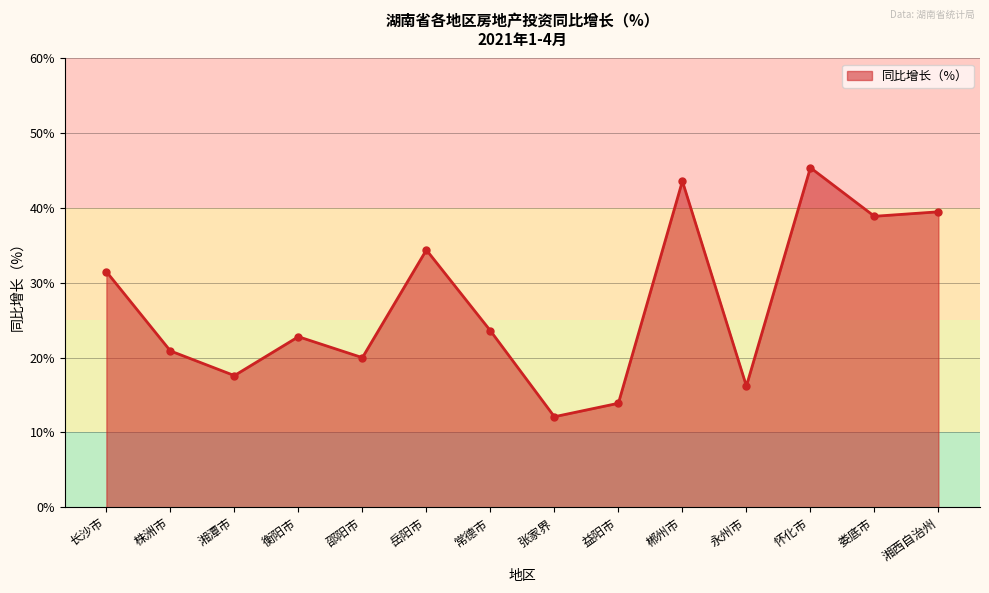

The chart shows a value of 45.4 at 怀化市. True or false?

True